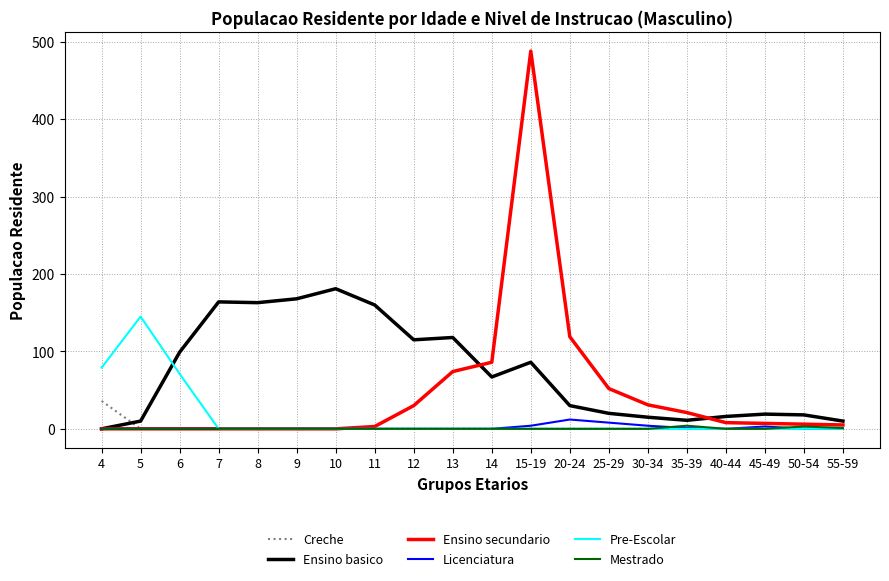

At which category is the sum across all series the highest?

15-19